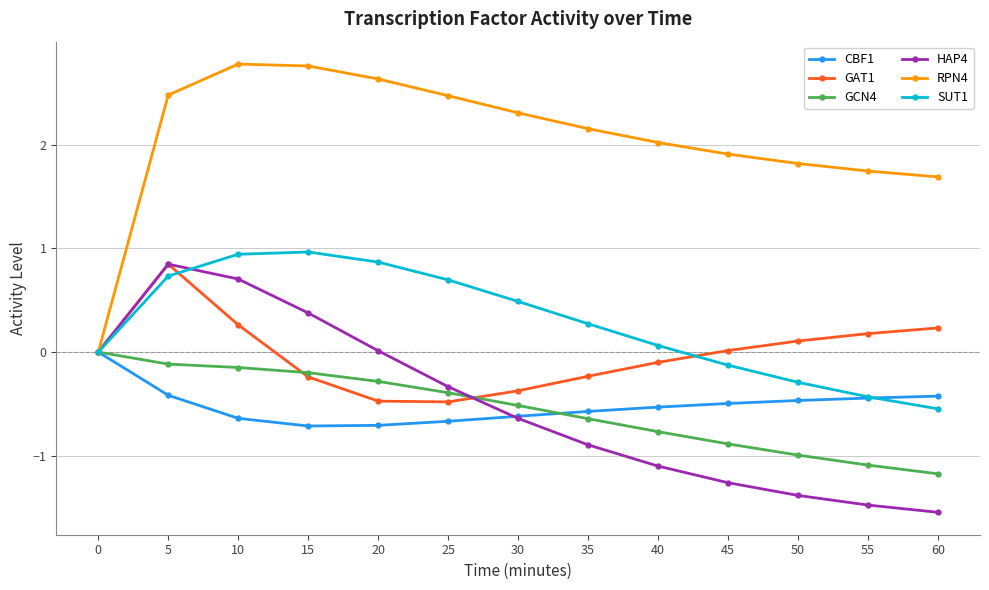

Rank the series at 10 from highest to lowest value.

RPN4, SUT1, HAP4, GAT1, GCN4, CBF1